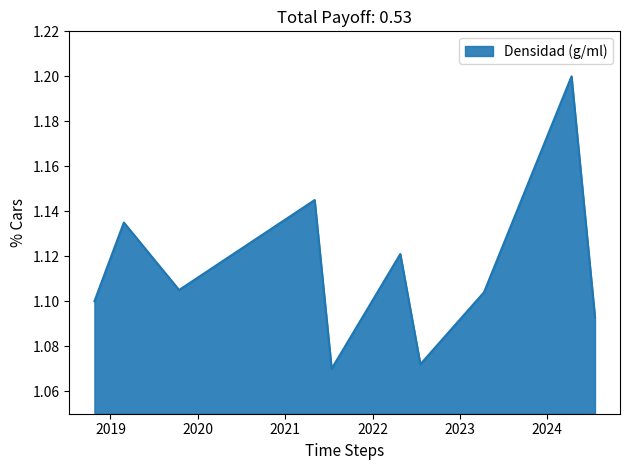

How many interior local valleys (lower than both neighbors) does the data have?

3